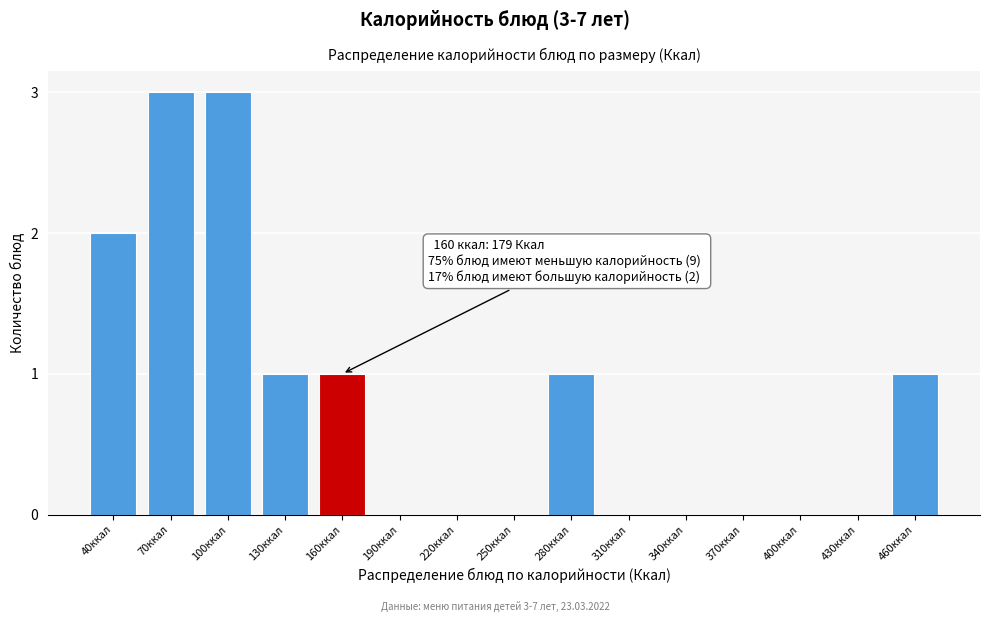

Reading left to right, transcribe all the data shown in this chart.

40ккал=2	70ккал=3	100ккал=3	130ккал=1	160ккал=1	190ккал=0	220ккал=0	250ккал=0	280ккал=1	310ккал=0	340ккал=0	370ккал=0	400ккал=0	430ккал=0	460ккал=1